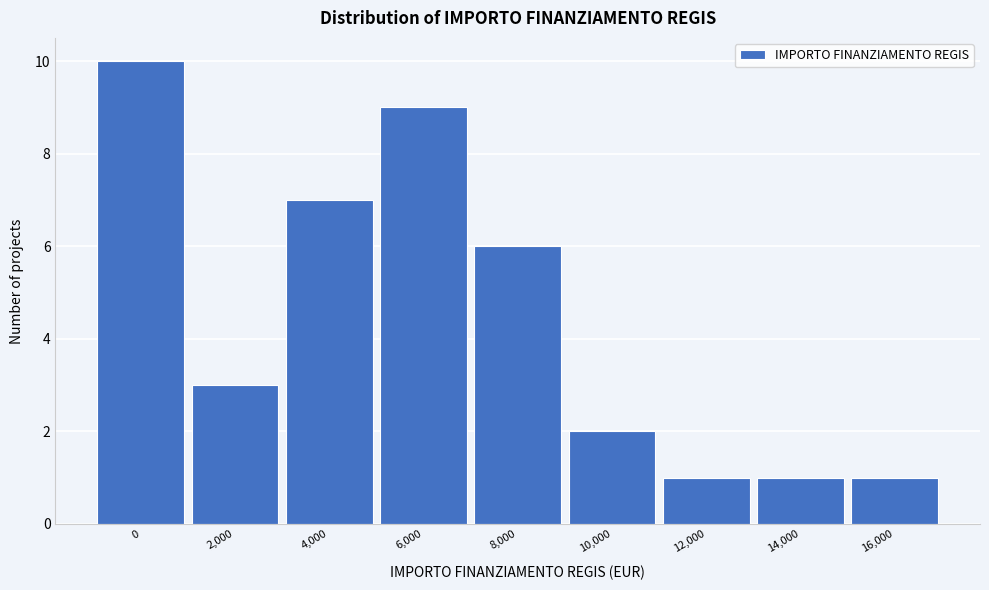

Reading left to right, extract all data points from this chart.

10	3	7	9	6	2	1	1	1